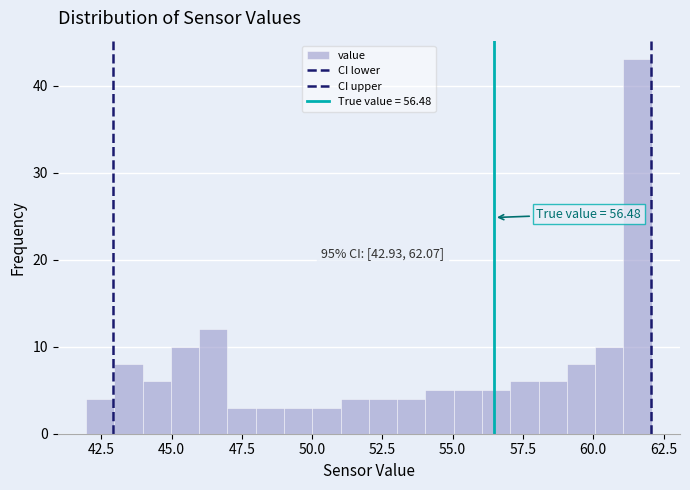

Around what value on the x-axis is the tallest bar? Give the approximate position of its centre, as read against the axis.

61.5